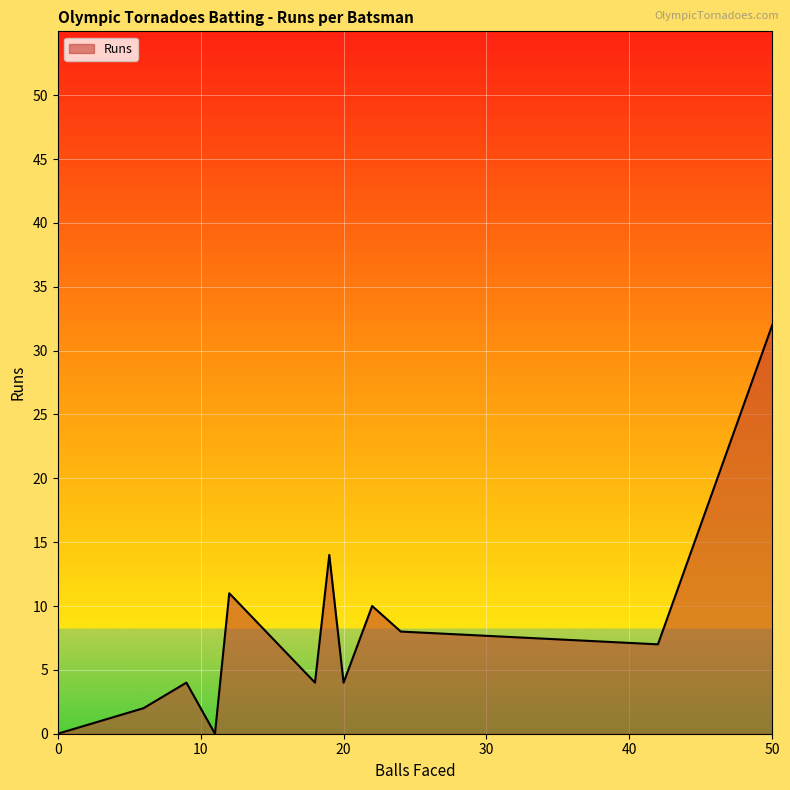

What is the maximum value shown in the chart?

32